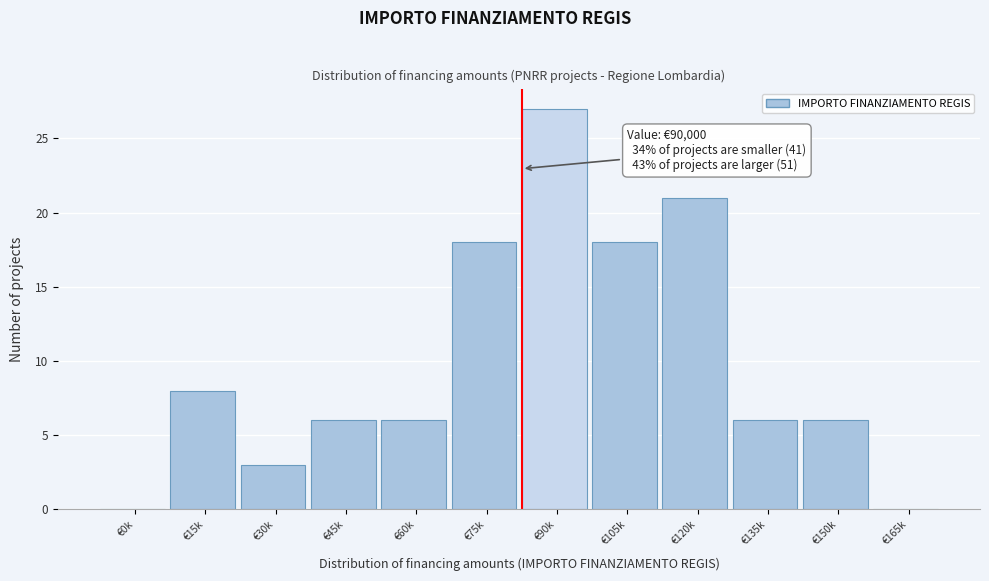

Reading left to right, list all the values displayed in this chart.

€0k=0	€15k=8	€30k=3	€45k=6	€60k=6	€75k=18	€90k=27	€105k=18	€120k=21	€135k=6	€150k=6	€165k=0